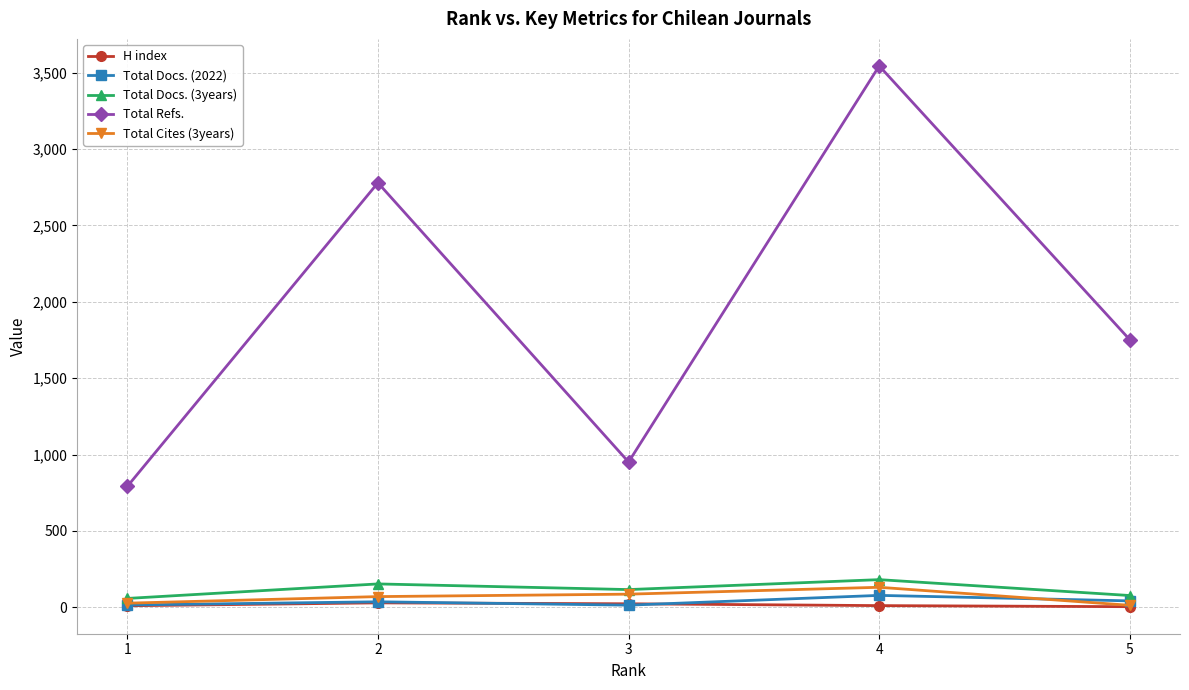

Is this an area chart (filled region under the line)?

No